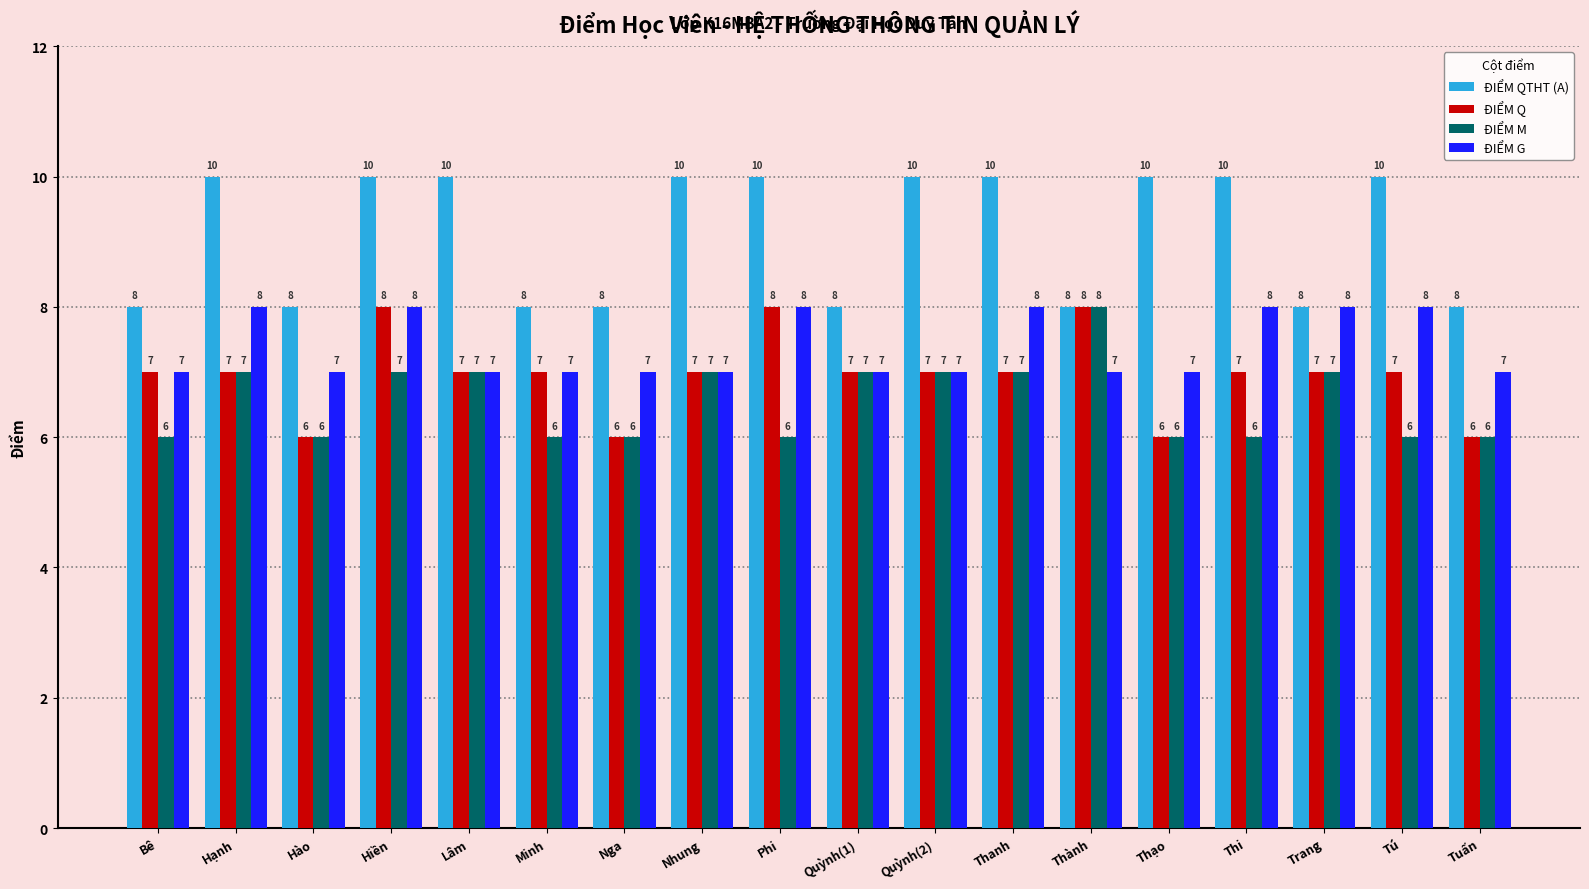

Reading left to right, transcribe all the data shown in this chart.

ĐIỂM QTHT (A): 8	10	8	10	10	8	8	10	10	8	10	10	8	10	10	8	10	8
ĐIỂM Q: 7	7	6	8	7	7	6	7	8	7	7	7	8	6	7	7	7	6
ĐIỂM M: 6	7	6	7	7	6	6	7	6	7	7	7	8	6	6	7	6	6
ĐIỂM G: 7	8	7	8	7	7	7	7	8	7	7	8	7	7	8	8	8	7